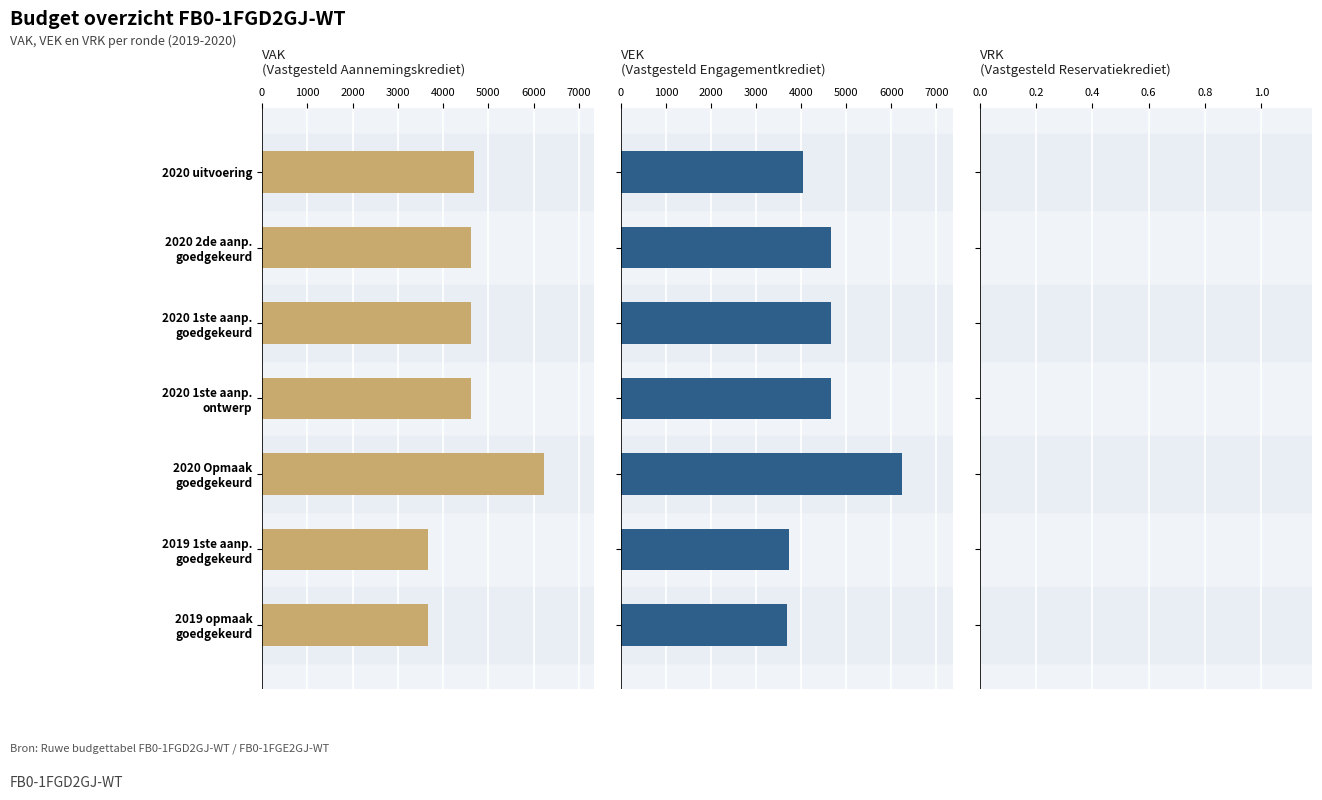

Which has a higher value, 2020 1ste aanp. goedgekeurd or 2019 opmaak goedgekeurd?

2020 1ste aanp. goedgekeurd